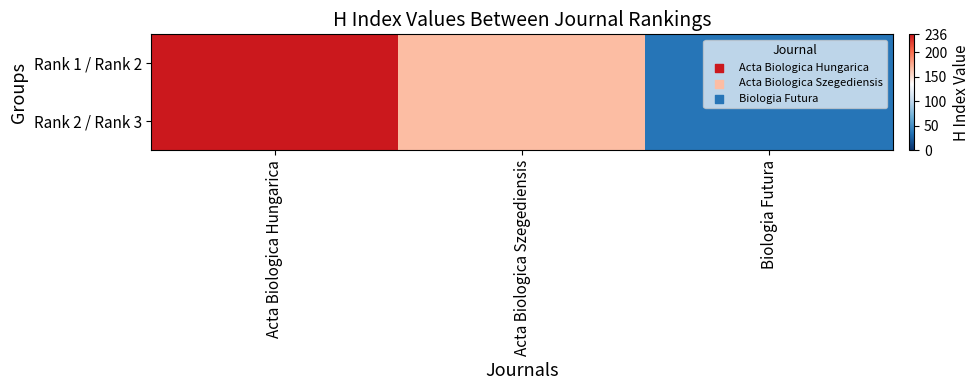

Which series changed the most between Acta Biologica Hungarica and Biologia Futura?

Rank 1 / Rank 2